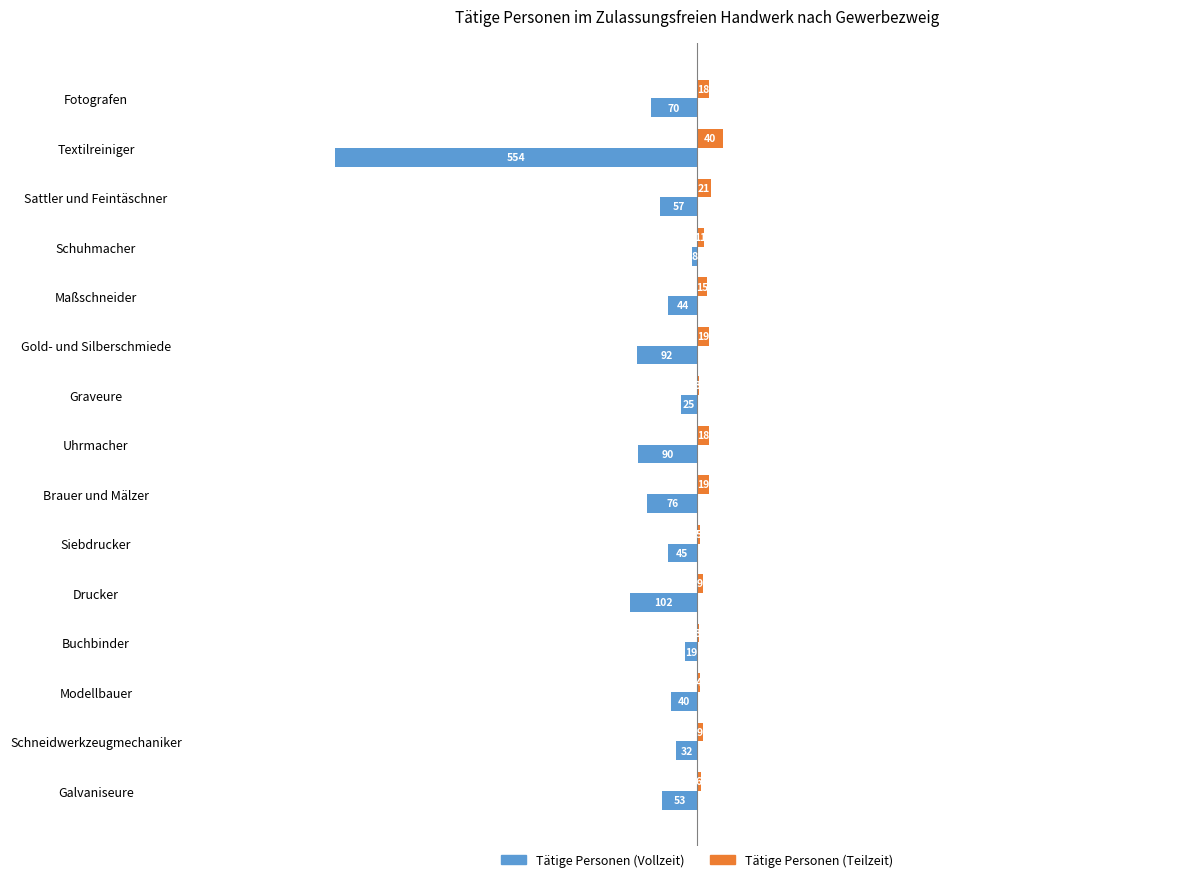

At which label is Tätige Personen (Teilzeit) closest to 21?

Sattler und Feintäschner